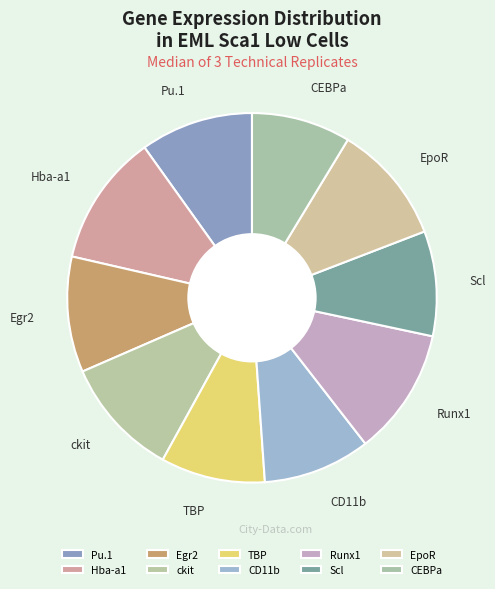

How many slices are in this pie chart?

10